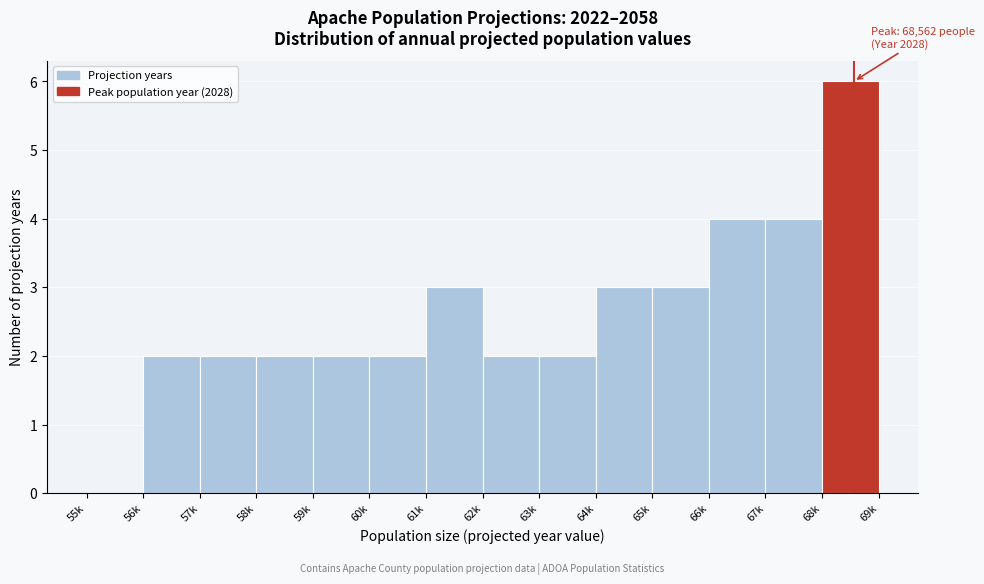

Reading left to right, list all the values displayed in this chart.

55k=0	56k=2	57k=2	58k=2	59k=2	60k=2	61k=3	62k=2	63k=2	64k=3	65k=3	66k=4	67k=4	68k=6